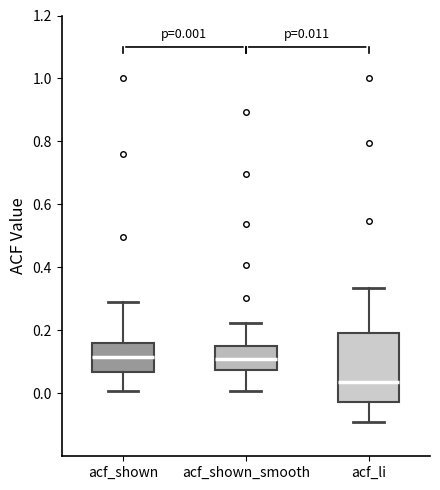

Comparing the boxes themselves (not the whiskers), which one is the tallest?

acf_li